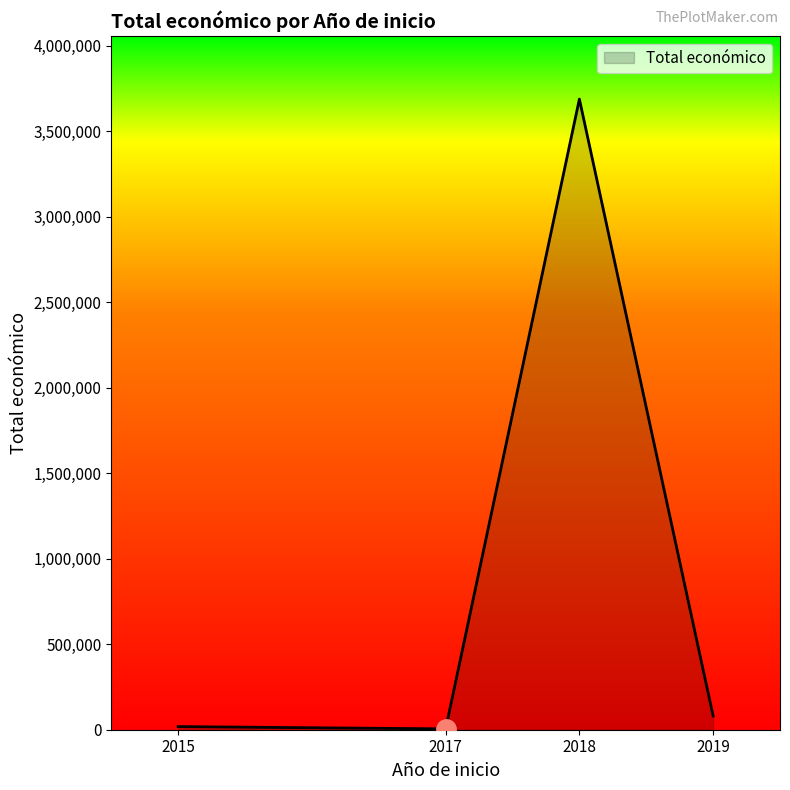

The value at 2018 is 3687615. True or false?

True